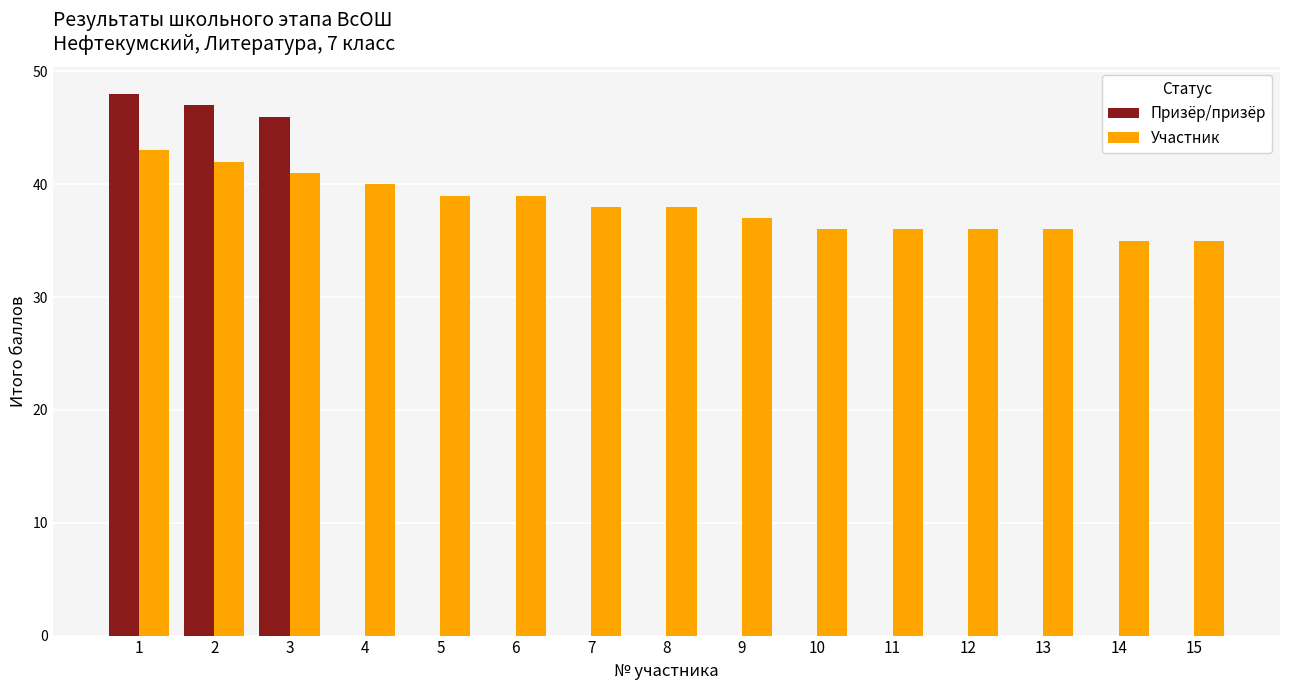

What is the greatest value displayed?

48